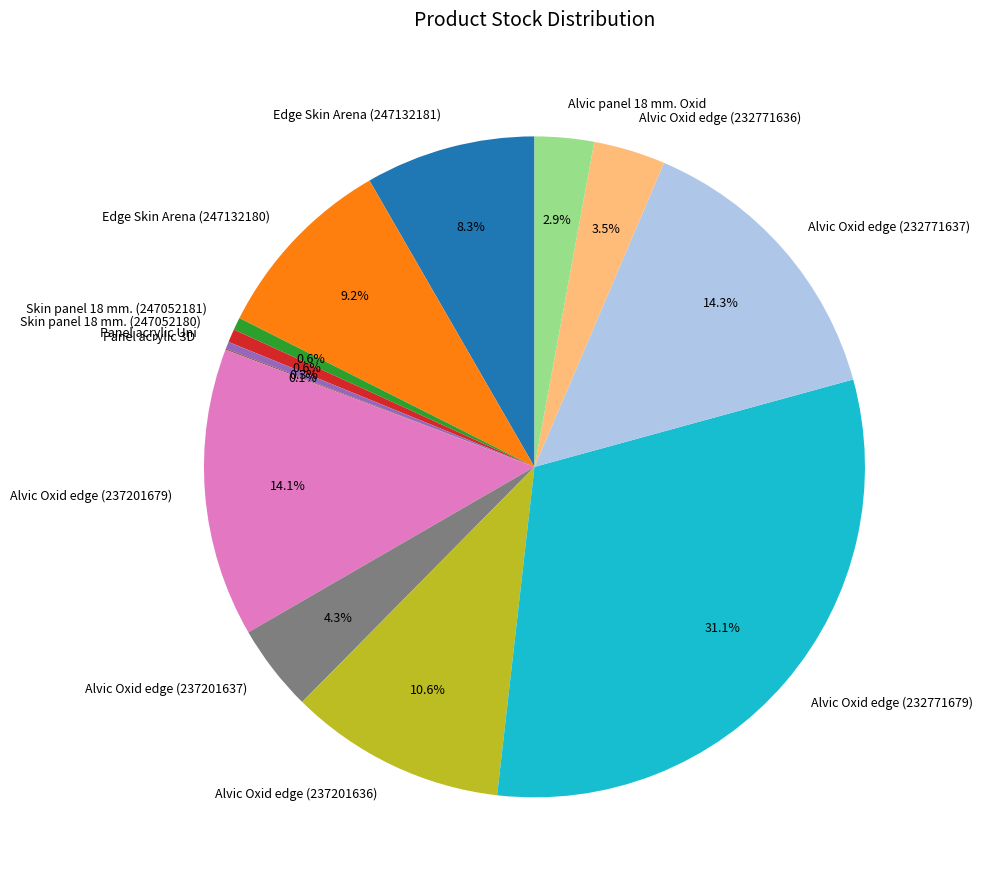

To the nearest percent, what percentage of the pie is Alvic Oxid edge (237201679)?

14%